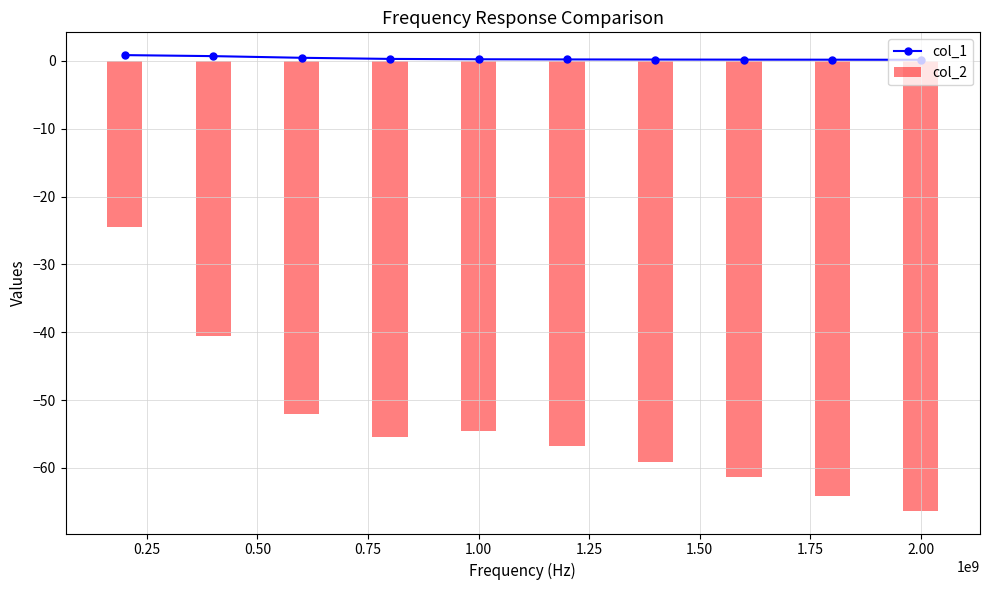

What is the difference between the second highest and second lowest values in the col_2 series?

23.7